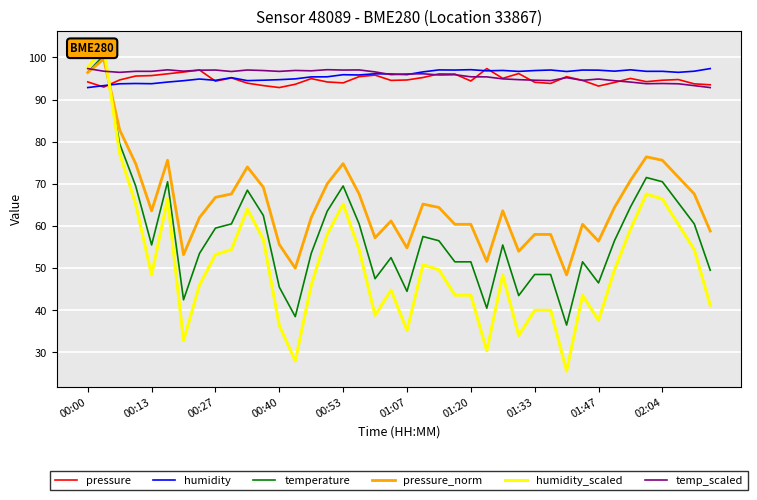

At how many categories does at least one series exceed 56?

40